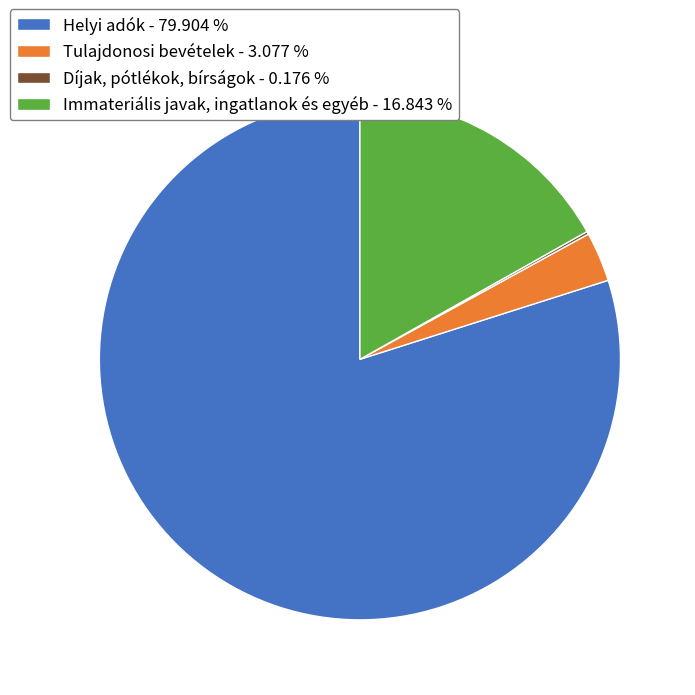

Does Helyi adók represent more than half of the total?

Yes